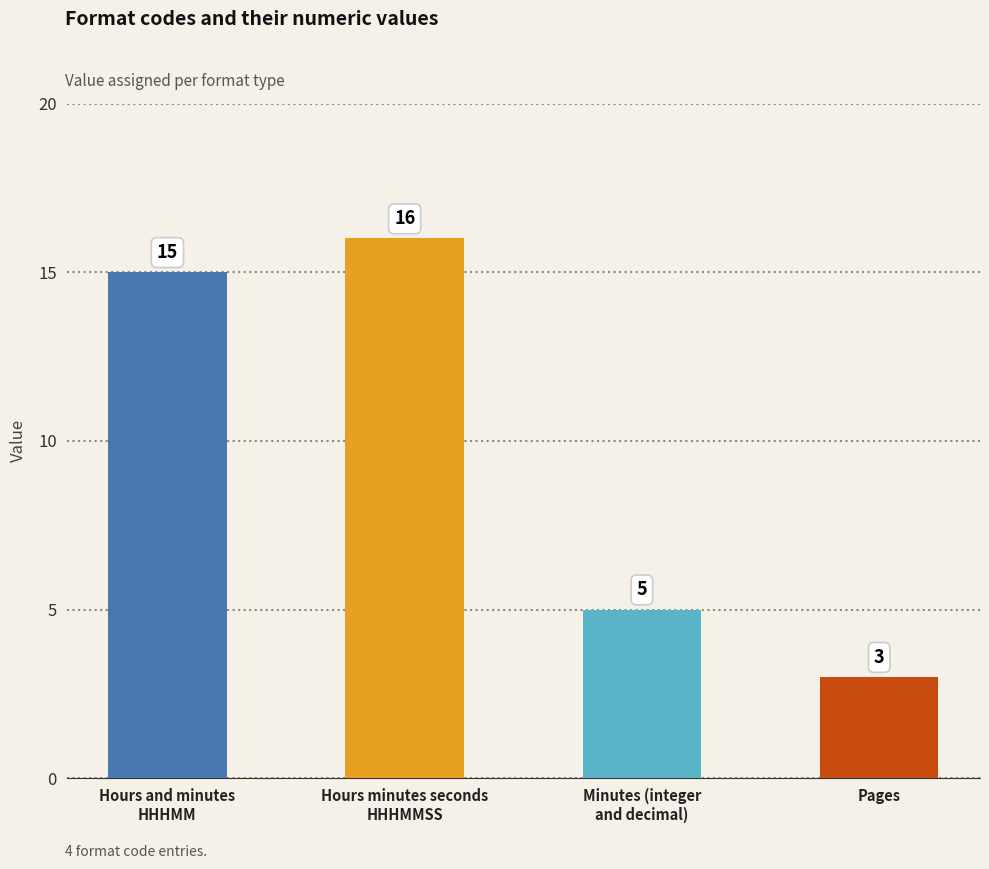

What is the label of the 4th bar from the left?

Pages